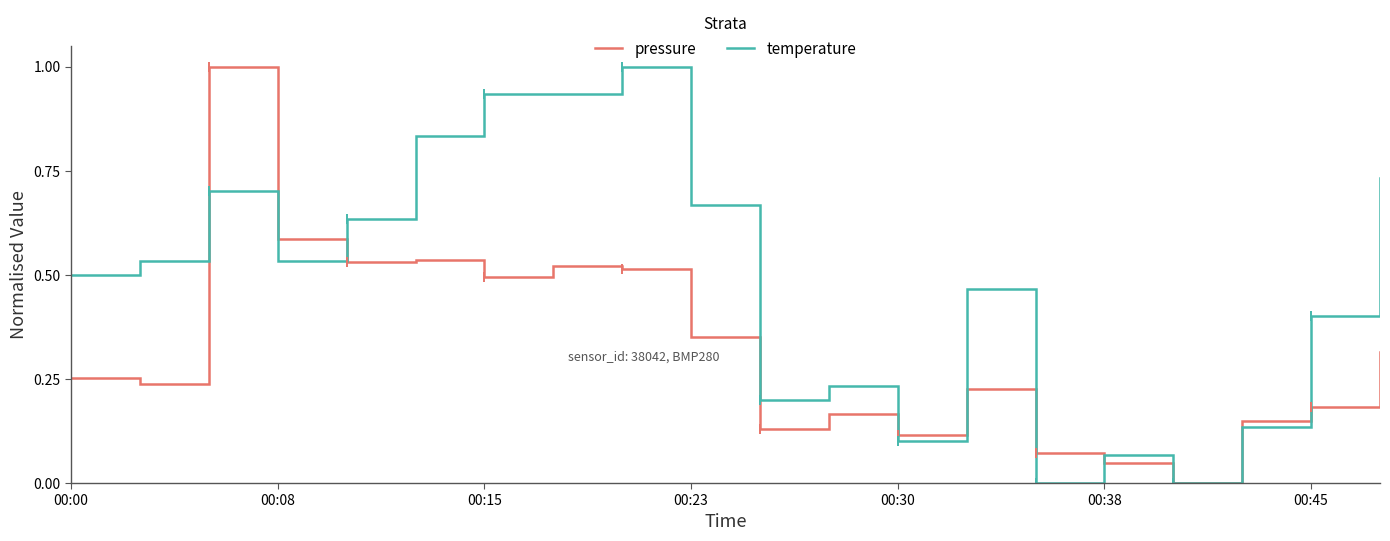

What is the greatest value displayed?

1.0